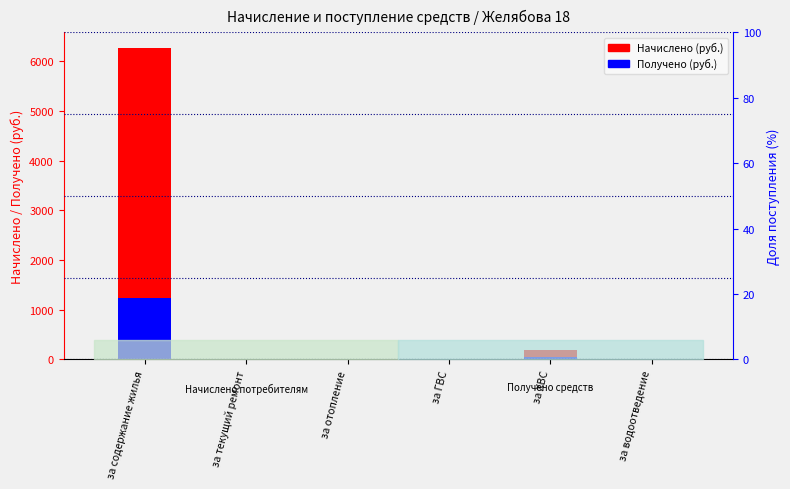

Reading left to right, transcribe all the data shown in this chart.

Начислено (руб.): 6269.3	0.0	0.0	0.0	190.7	0.0
Получено (руб.): 1236.4	0.0	0.0	0.0	45.4	0.0